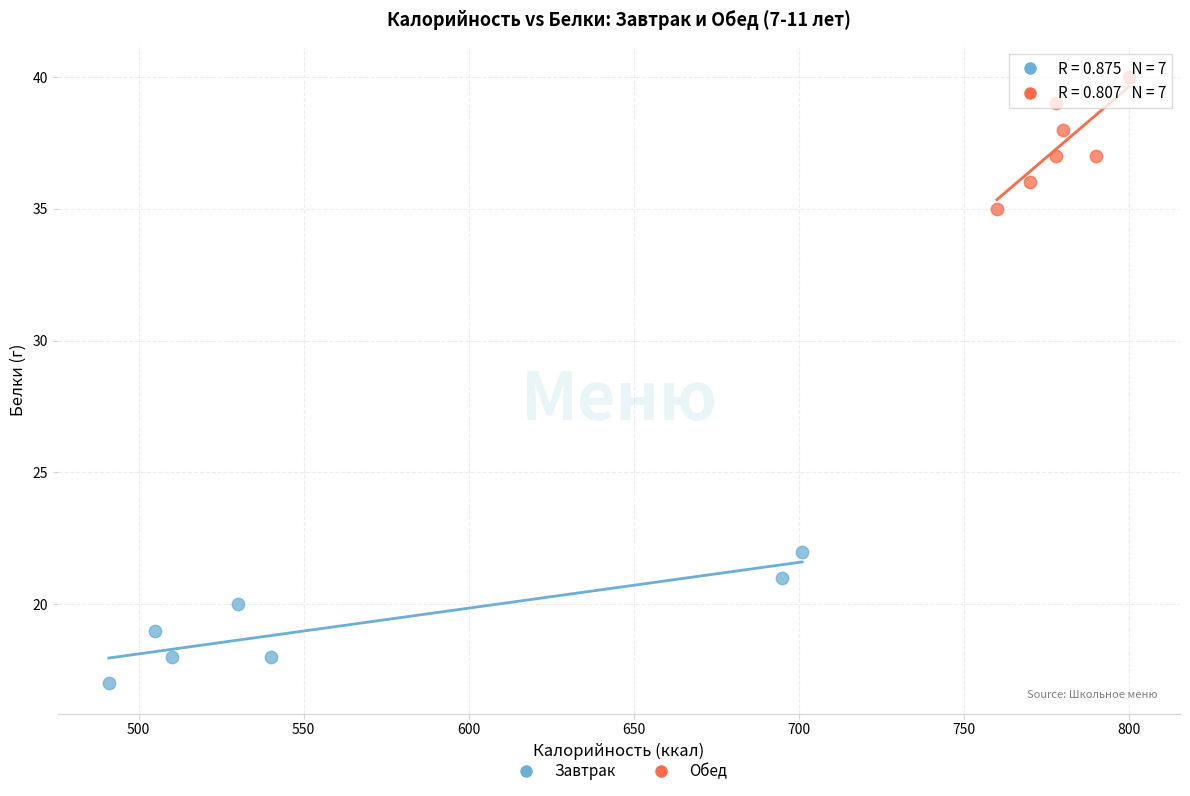

Which series contains the lowest Y value?

Завтрак